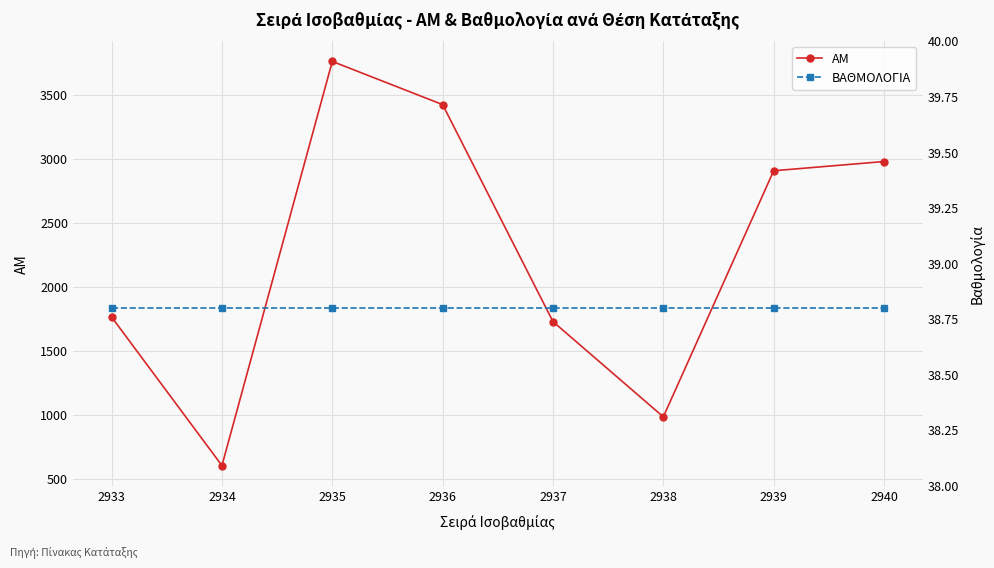

What is the spread (max minus min) of values at 2938?

947.2